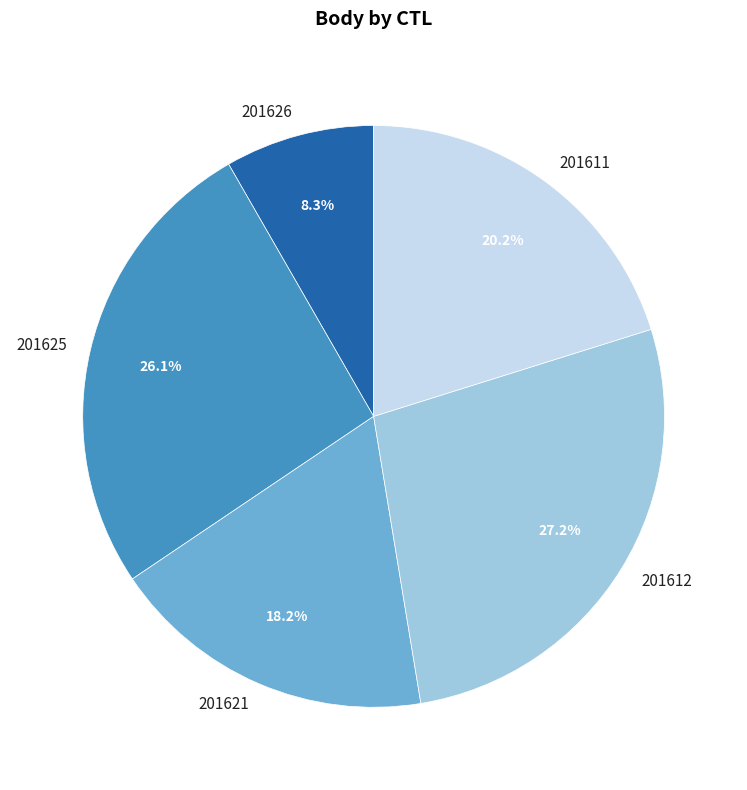

Is it true that 201612 is 27% of the pie?

True